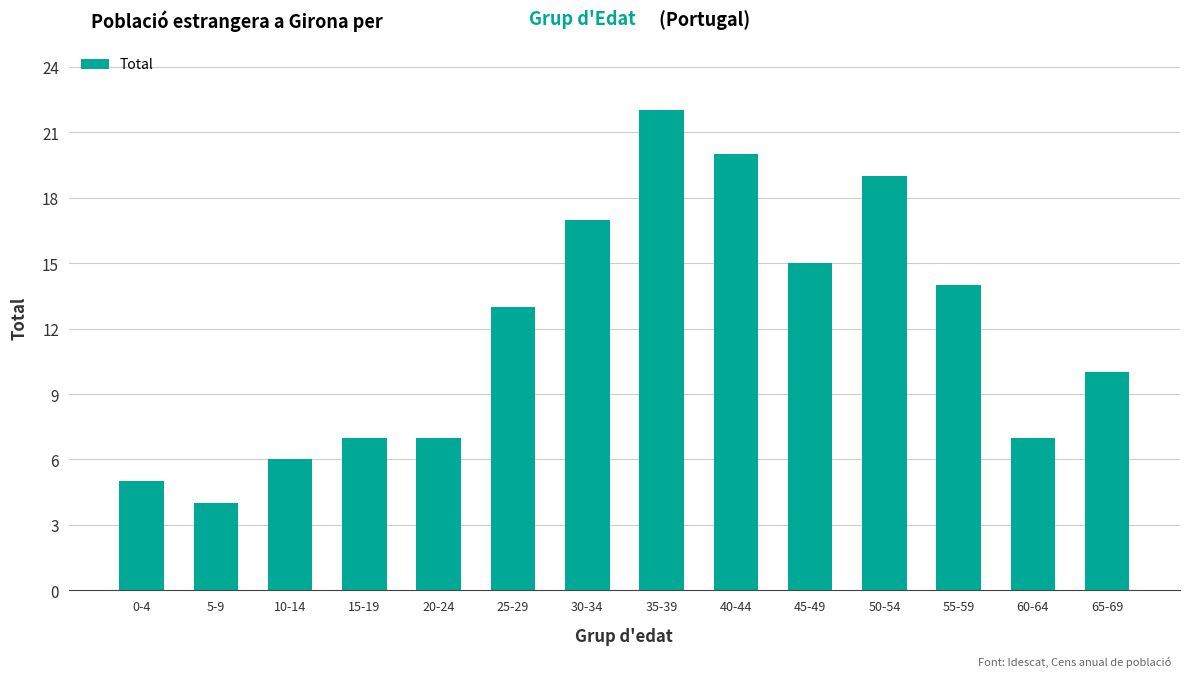

Is it true that the value at 40-44 is 36?

False